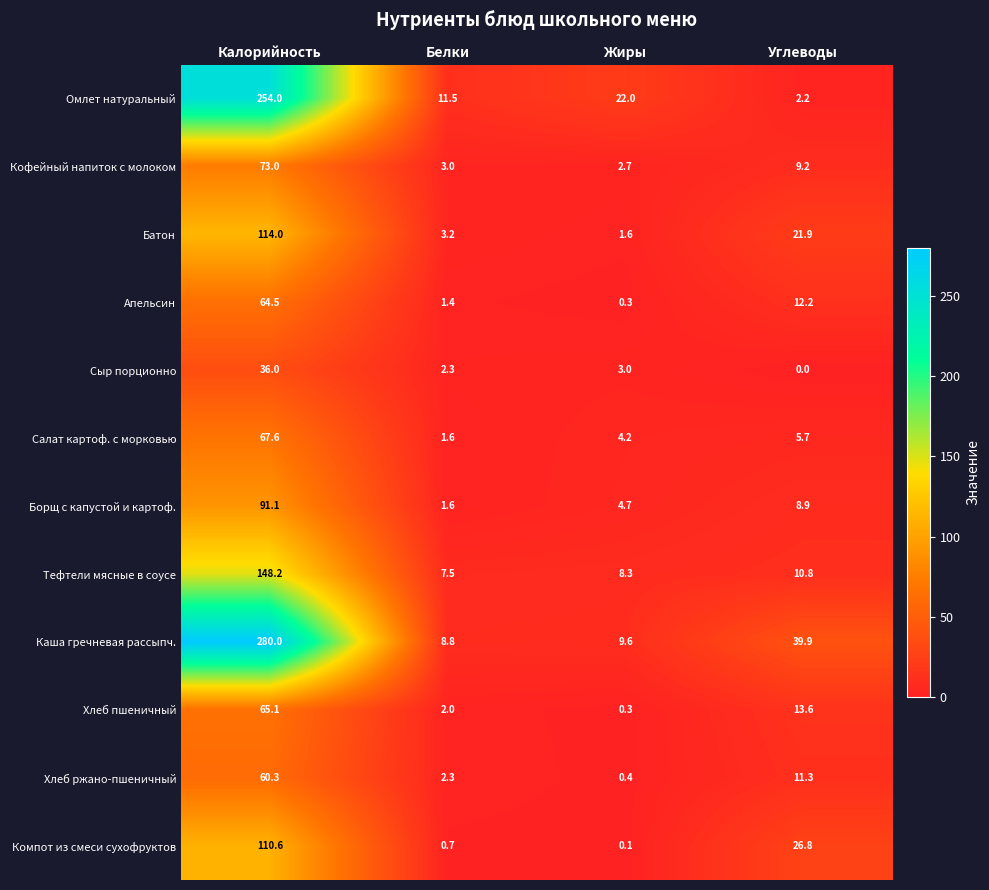

What is the difference between the maximum and minimum values in the Борщ с капустой и картоф. series?

89.5